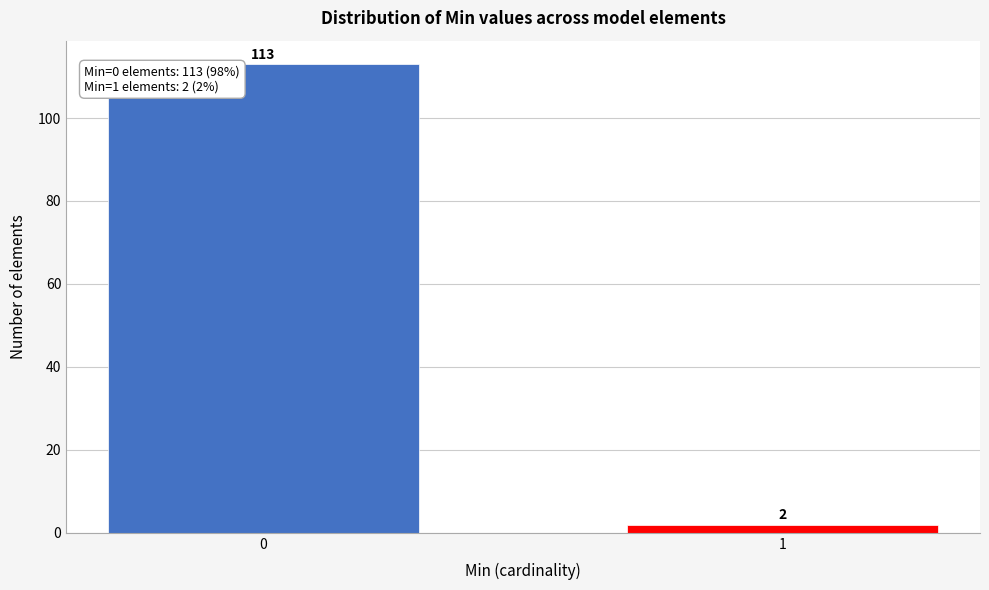

Reading left to right, what are all the values shown in this chart?

0=113	1=2